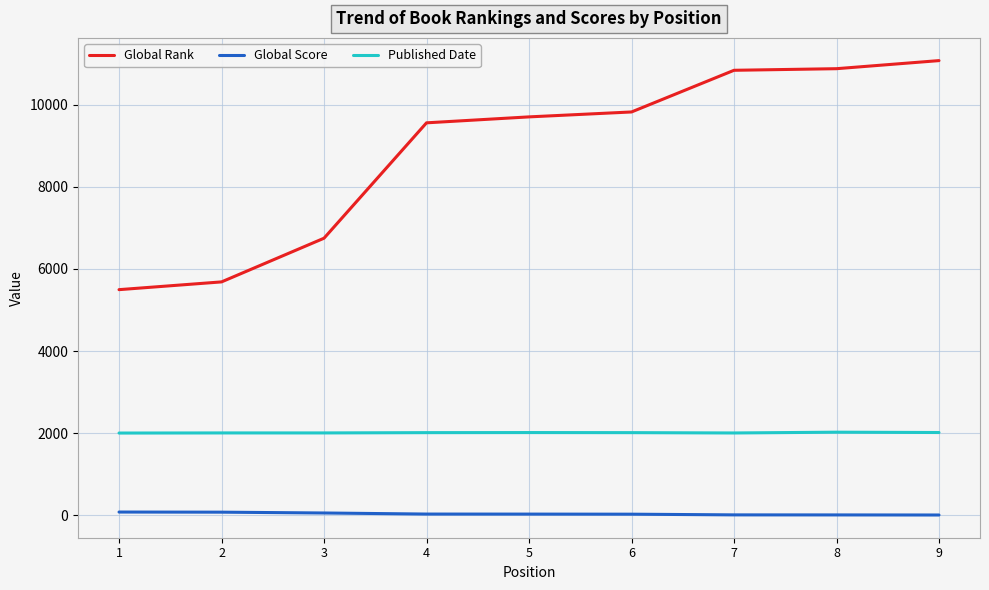

At which label is Global Rank closest to 8288?

4